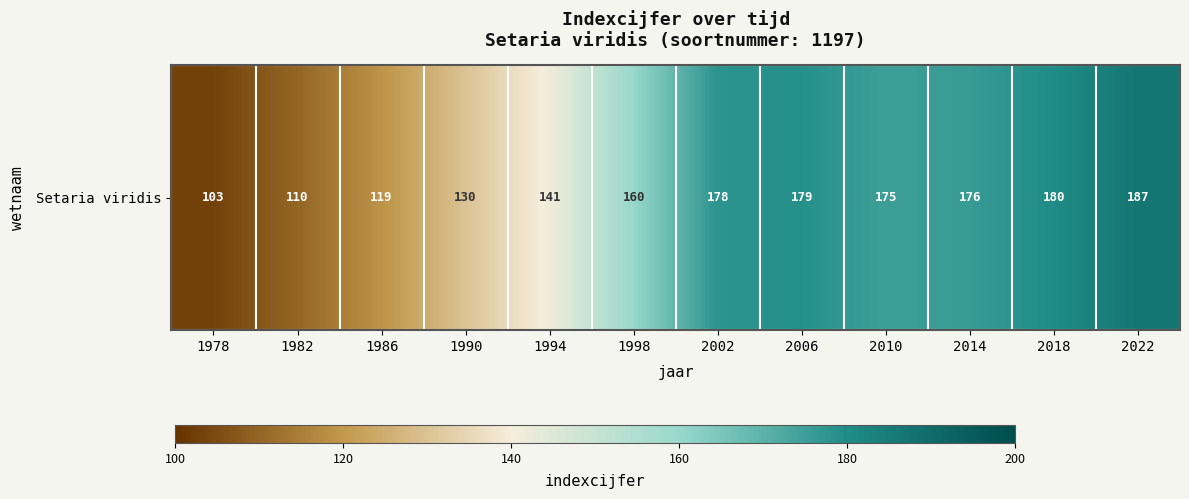

How many distinct data groups are displayed?

1